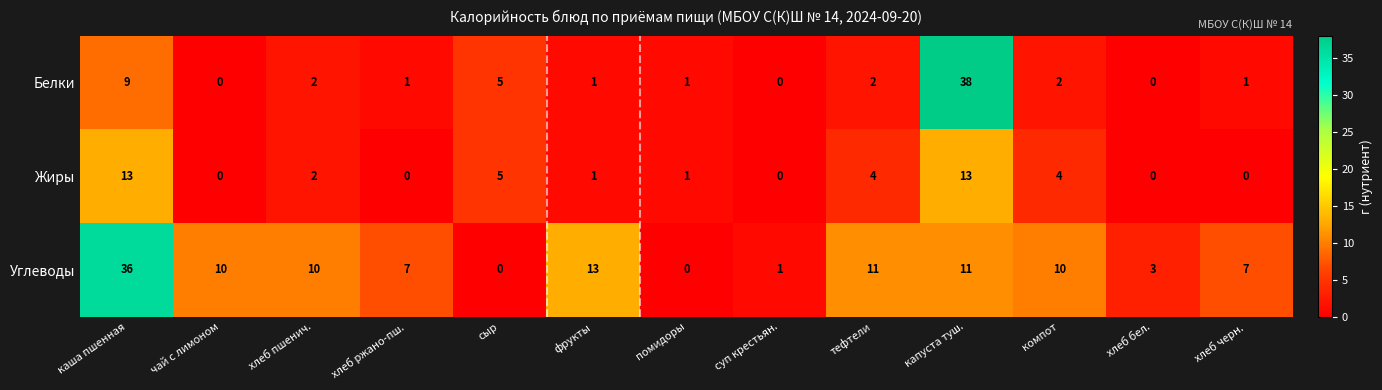

At which label does Жиры first exceed 1?

каша пшенная